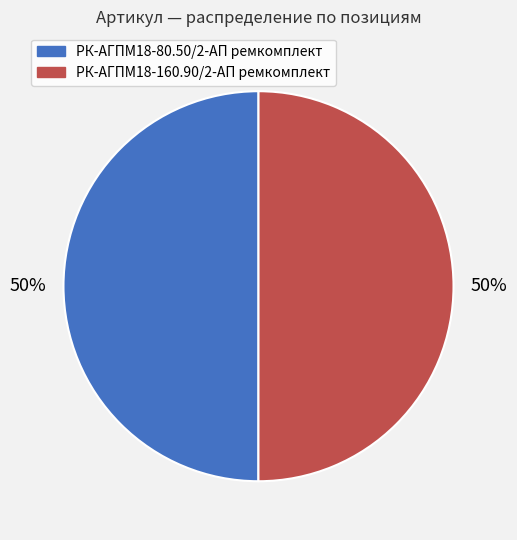

To the nearest percent, what percentage of the pie is РК-АГПМ18-80.50/2-АП ремкомплект?

50%